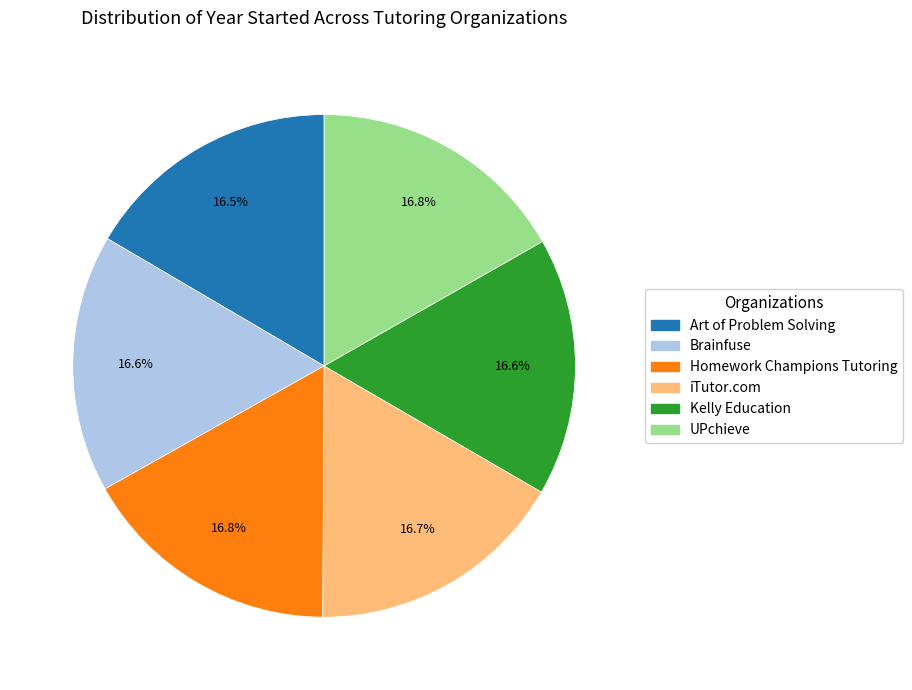

True or false: UPchieve accounts for 2% of the total.

False